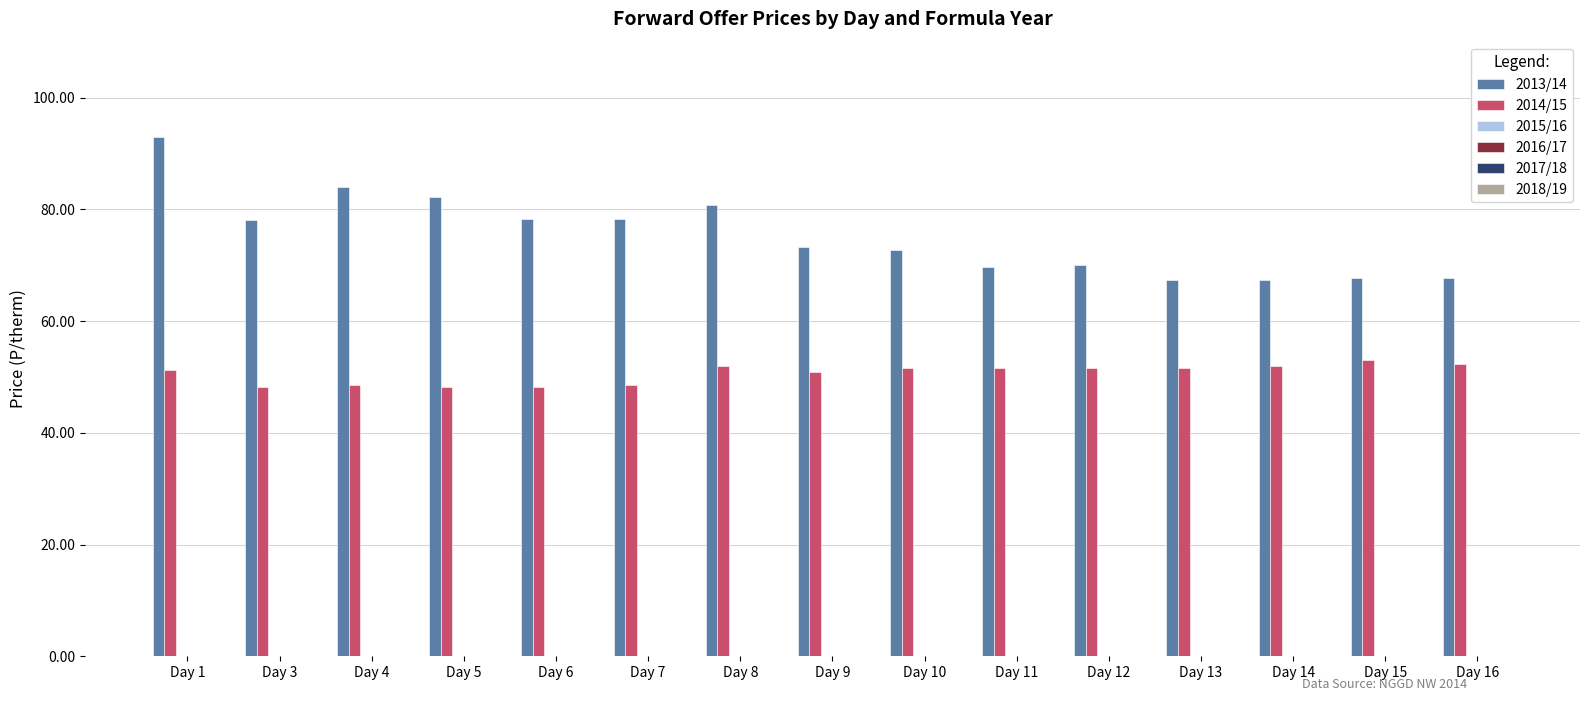

The value of 2014/15 at Day 7 is 18.1. True or false?

False